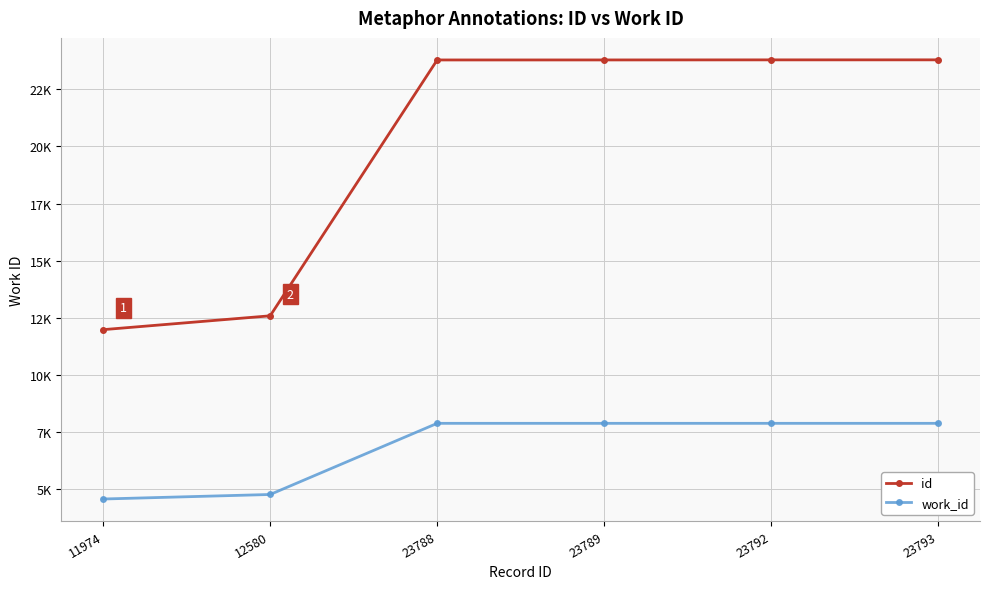

Reading left to right, list all the values displayed in this chart.

id: 11974	12580	23788	23789	23792	23793
work_id: 4555	4753	7870	7870	7870	7870